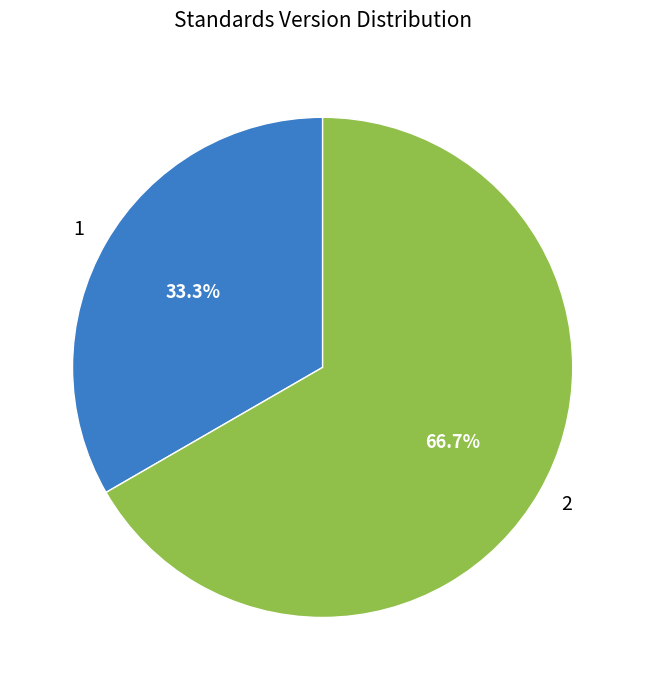

What is the majority slice?

2